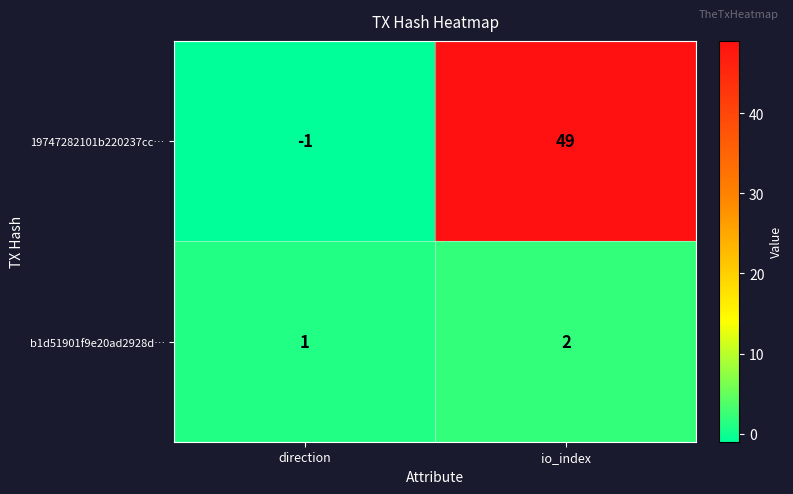

At which label is b1d51901f9e20ad2928d… closest to 1?

direction